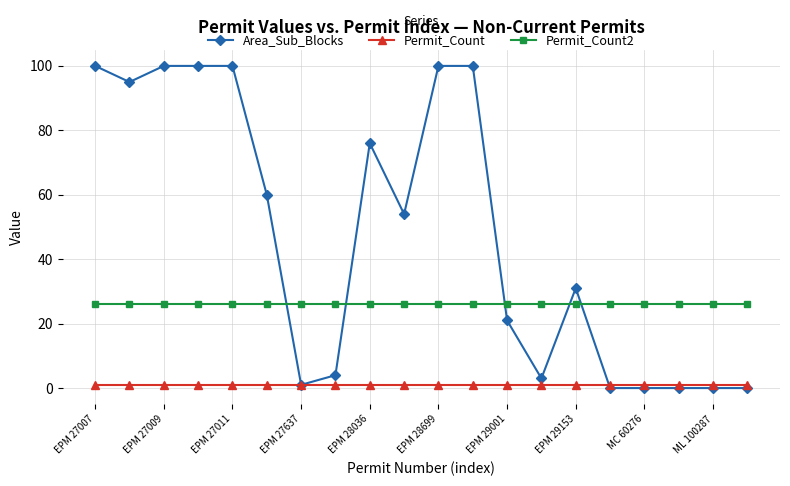

Rank the series by their average value, from lowest to highest.

Permit_Count, Permit_Count2, Area_Sub_Blocks